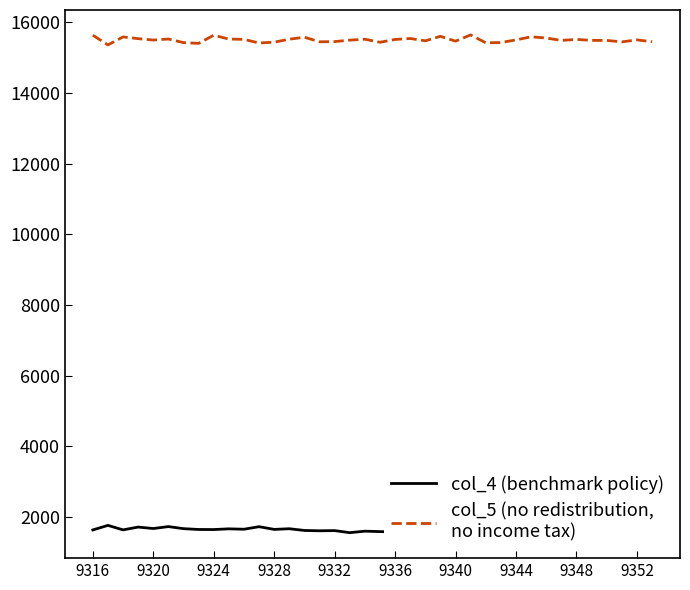

Rank the series by their average value, from lowest to highest.

col_4 (benchmark policy), col_5 (no redistribution,
no income tax)